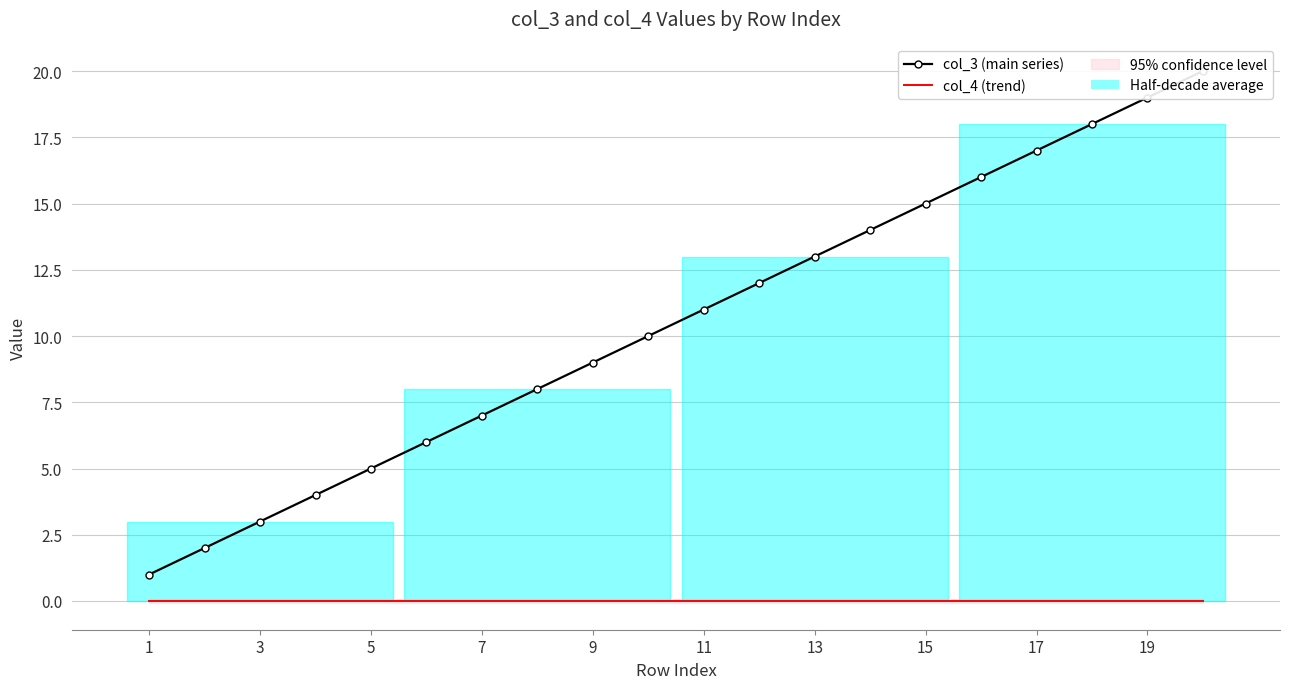

How many series are shown in this chart?

2